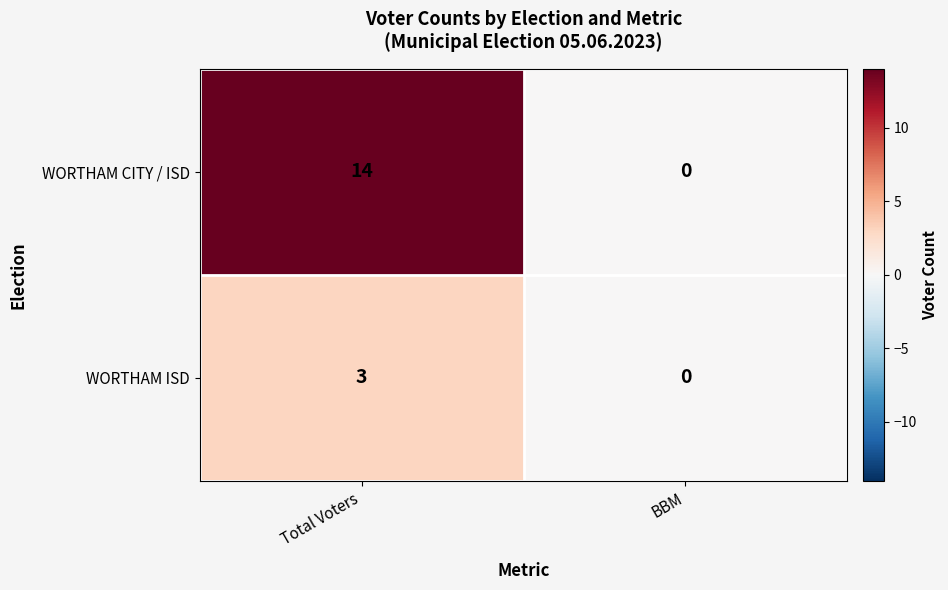

What is the sum of the WORTHAM CITY / ISD values at Total Voters and BBM?

14